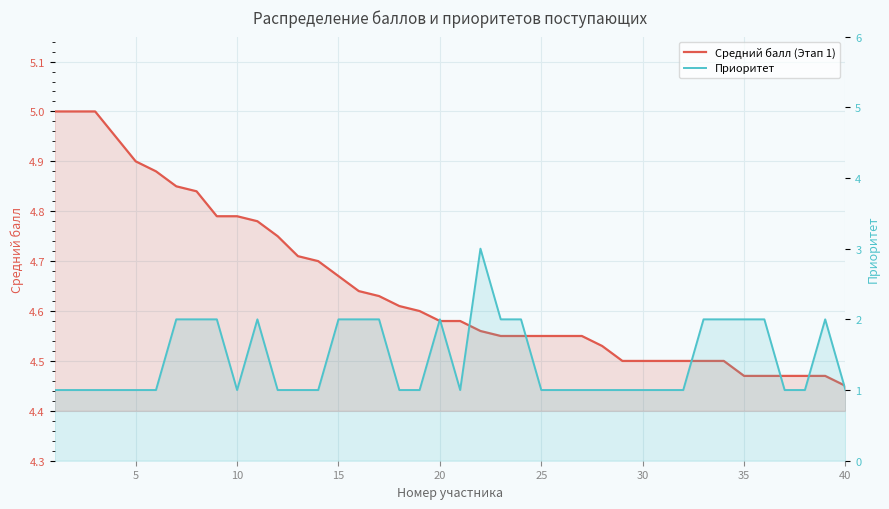

True or false: Средний балл (Этап 1) has more than 1 points higher than both neighbors.

False